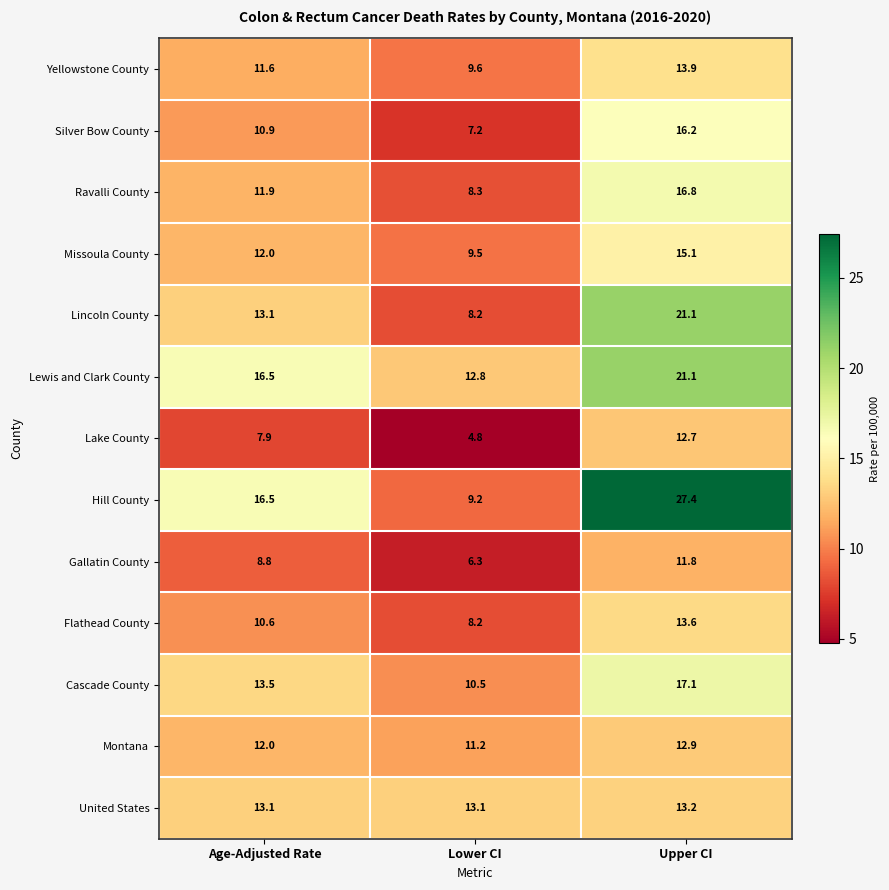

Is it true that Montana equals 11.2 at Lower CI?

True